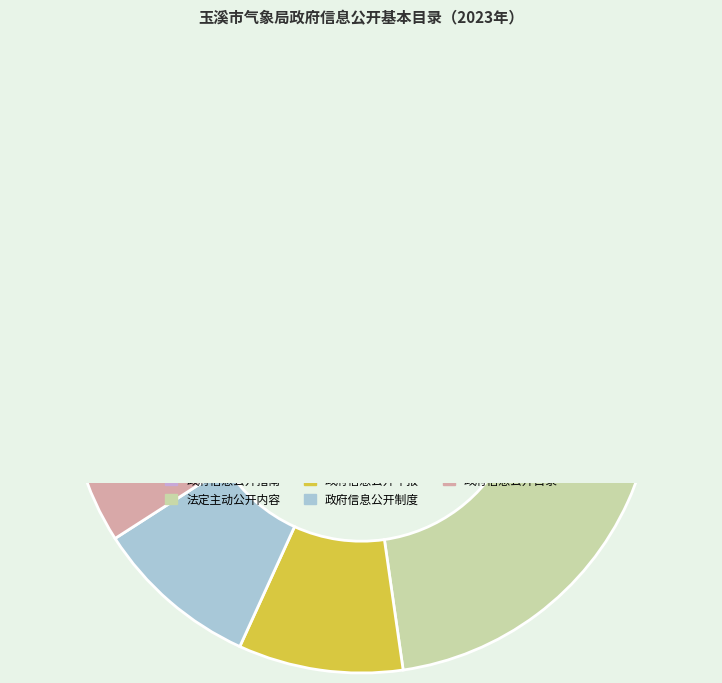

The 政府信息公开制度 slice represents 9% of the pie. True or false?

True